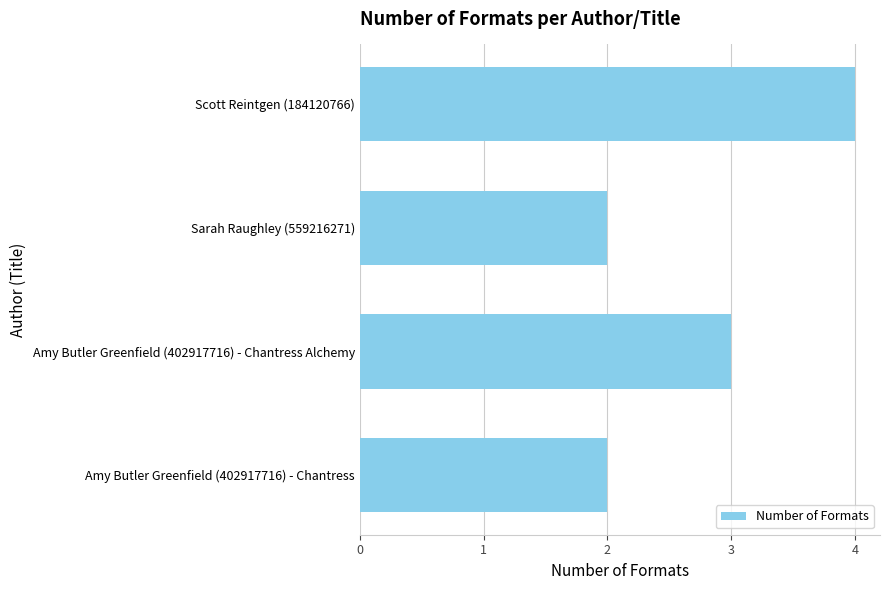

What is the label of the 1st bar from the bottom?

Amy Butler Greenfield (402917716) - Chantress